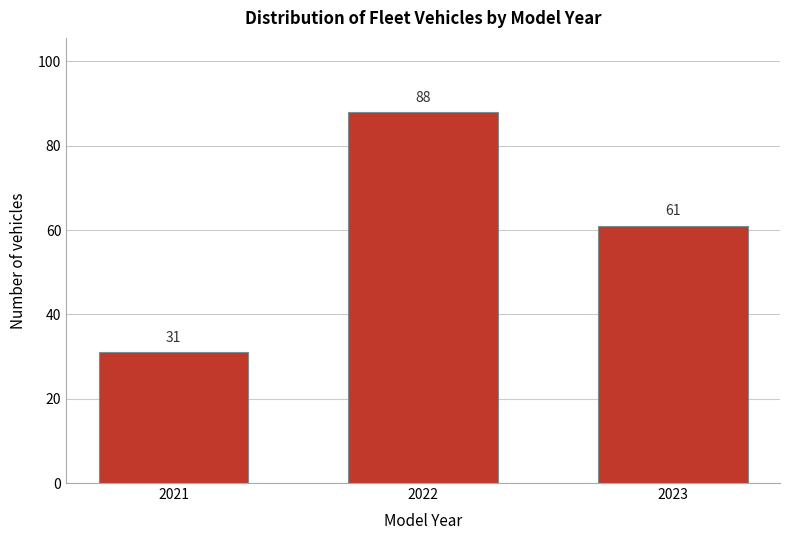

Reading left to right, list all the values displayed in this chart.

31	88	61